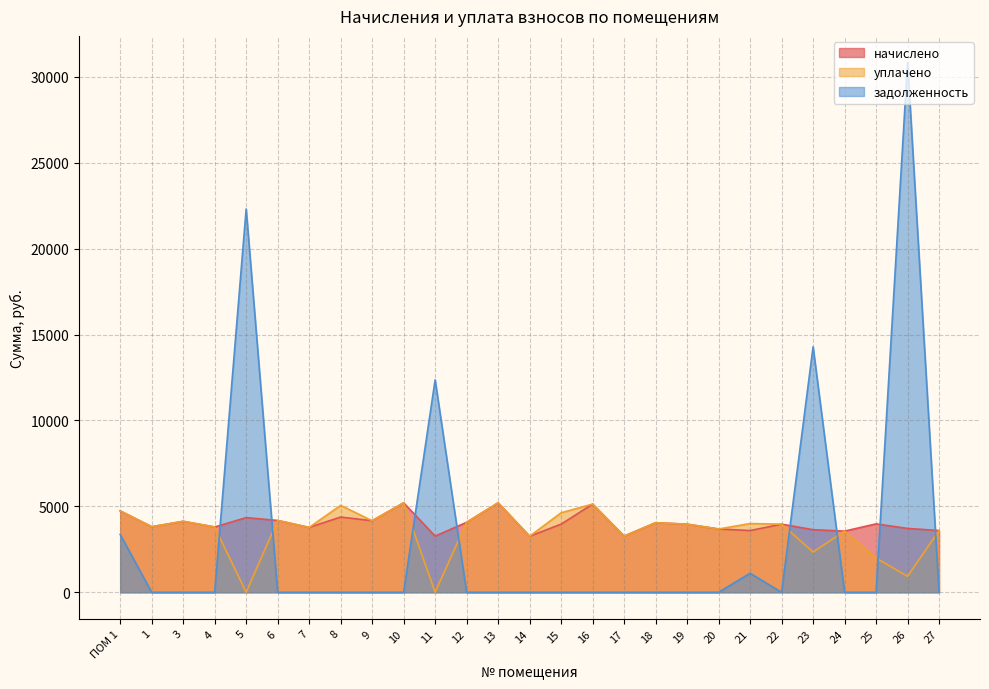

Is the value of начислено at 18 greater than the value of уплачено at 13?

No